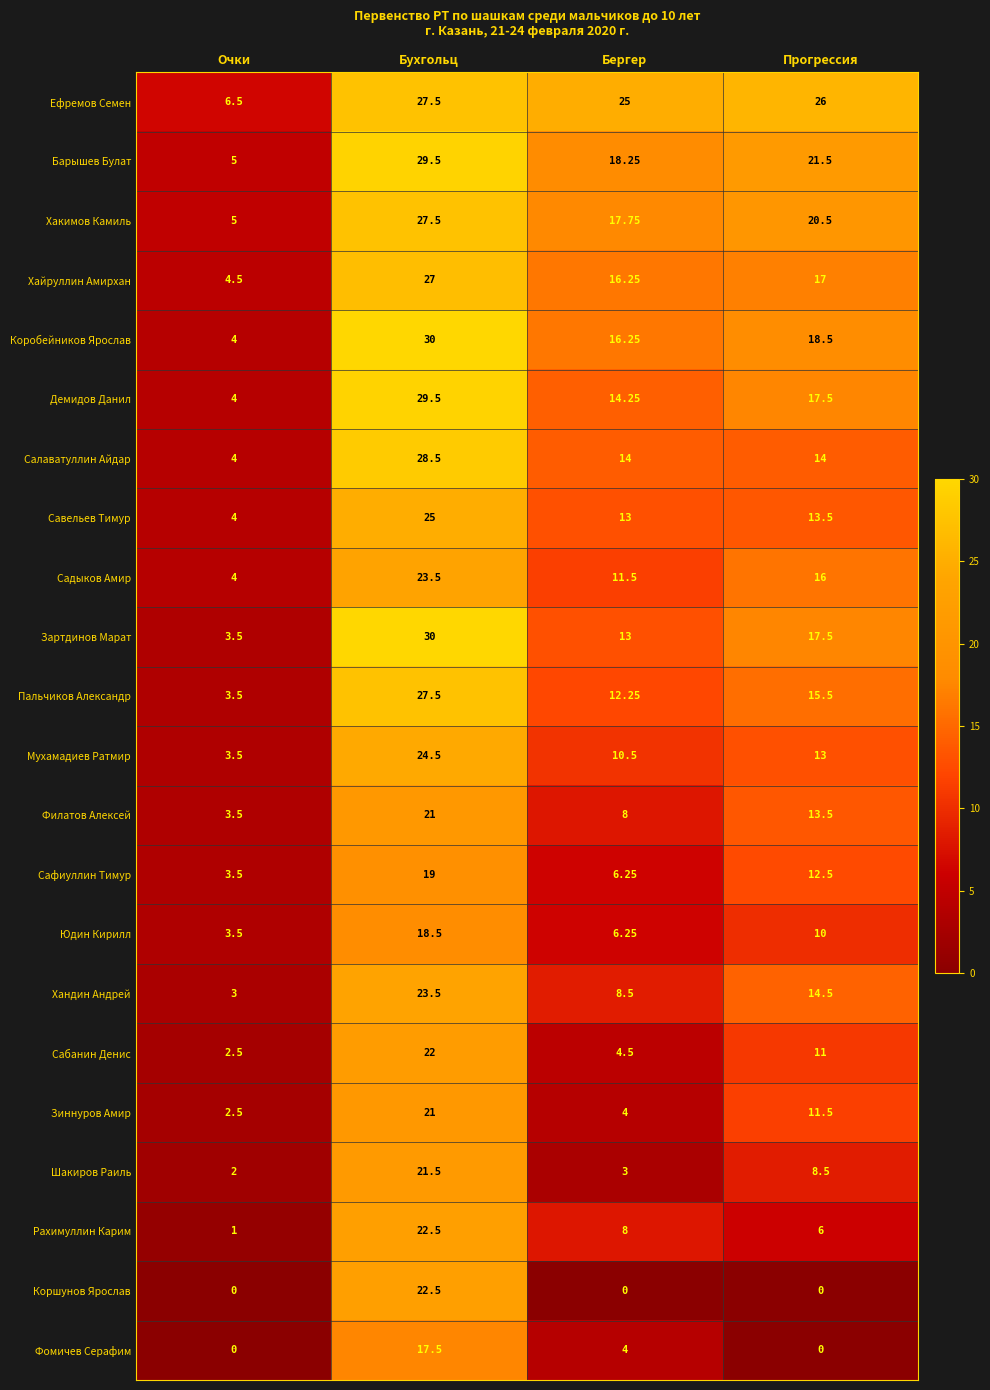

Which series has the largest total across all categories?

Ефремов Семен